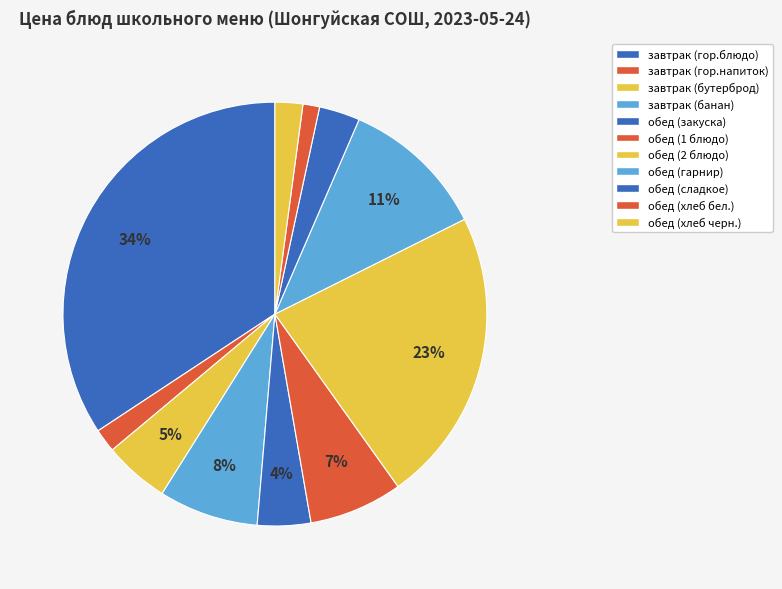

Does any single category account for the majority?

No